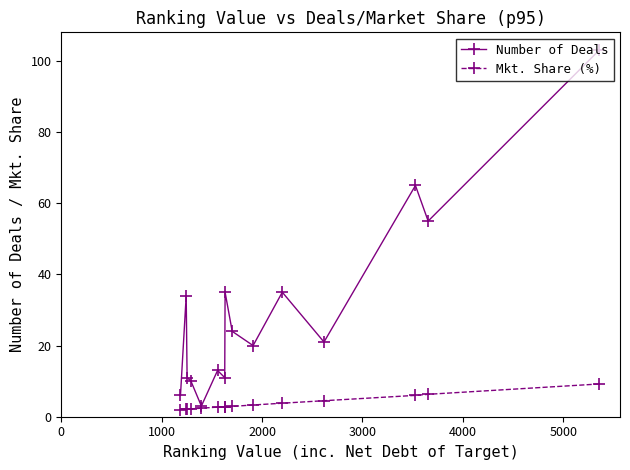

How many lines are shown in the chart?

2